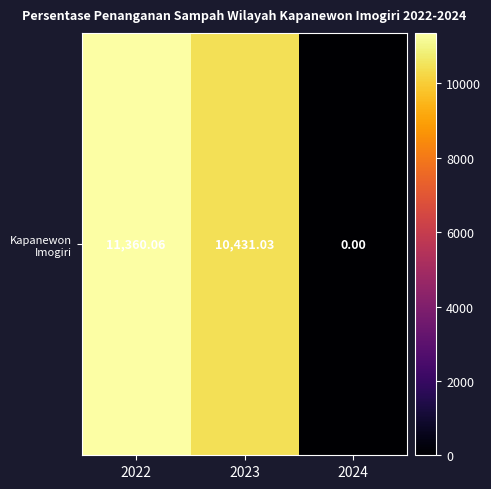

What is the sum of the values at 2022 and 2023?

21791.1